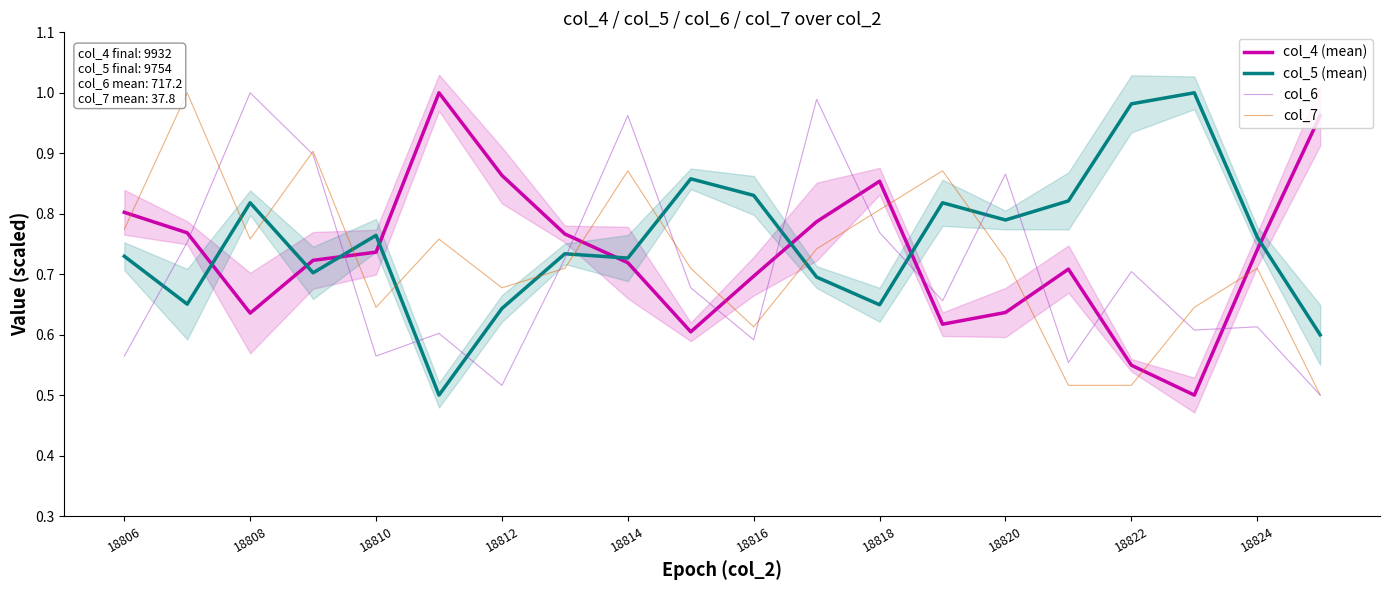

How many lines are shown in the chart?

4